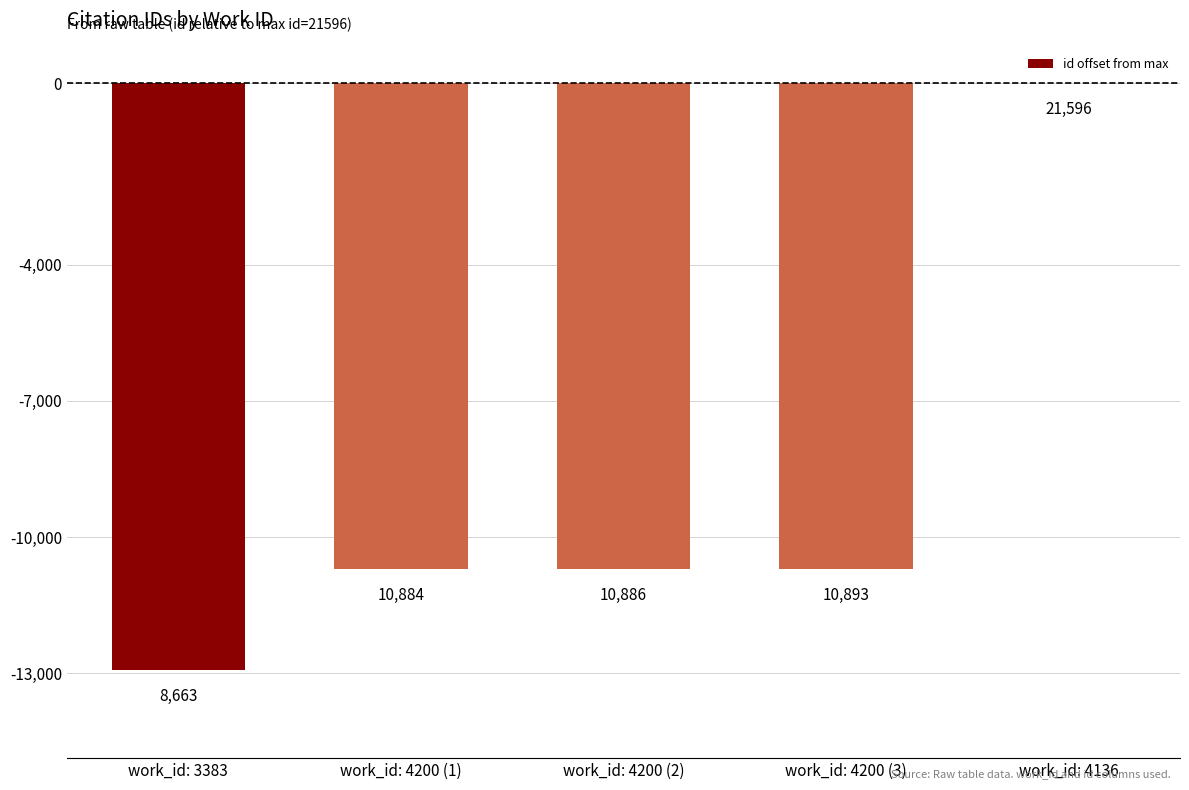

Are the bars horizontal?

No